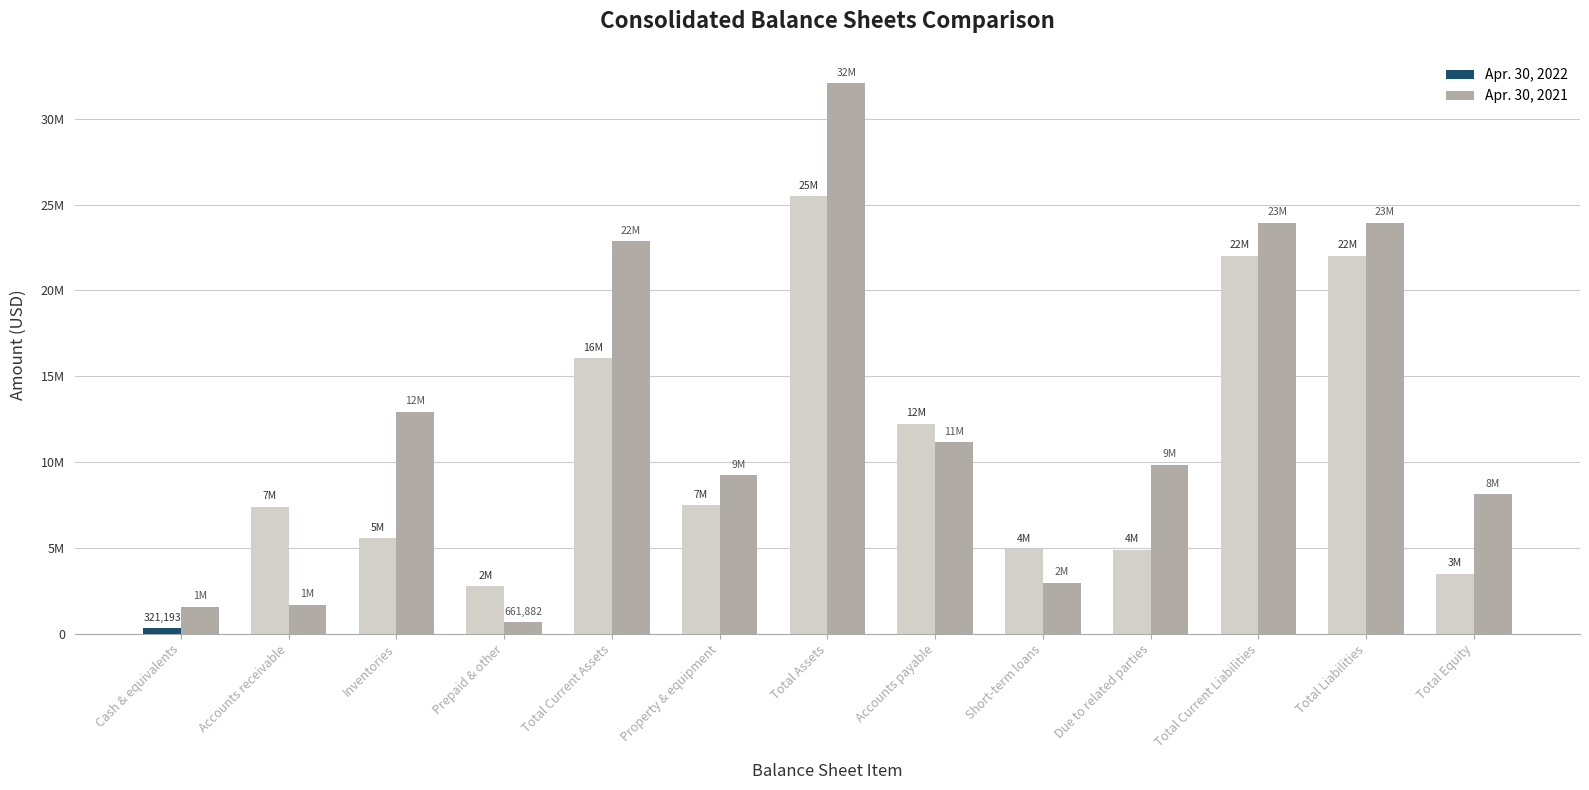

Are the bars grouped side by side (vs. stacked)?

Yes